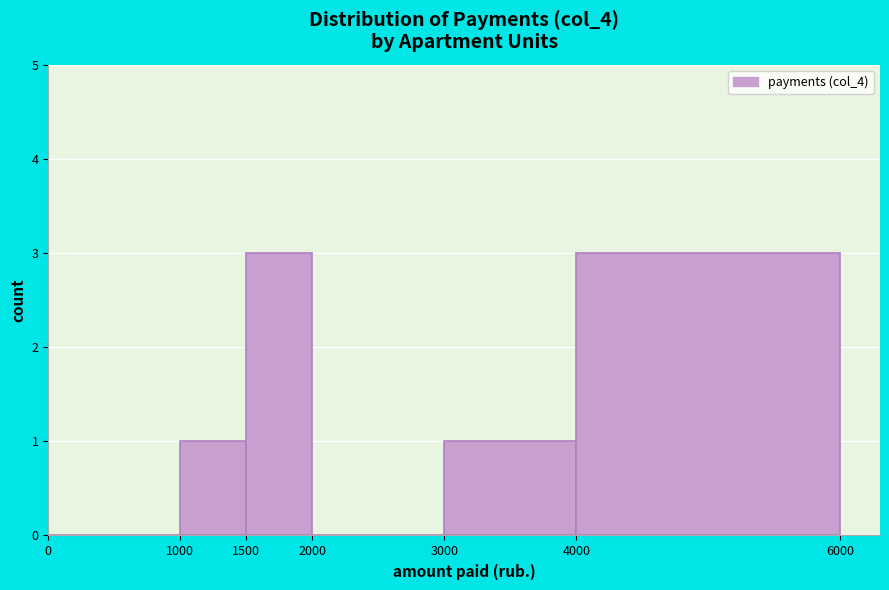

Reading left to right, transcribe this chart: for each bar, give the range it covers on the x-axis and its height. The values are not printed on the chart, so give them approximately, as read against the axis.

0 to 1000: 0
1000 to 1500: 1
1500 to 2000: 3
2000 to 3000: 0
3000 to 4000: 1
4000 to 6000: 3